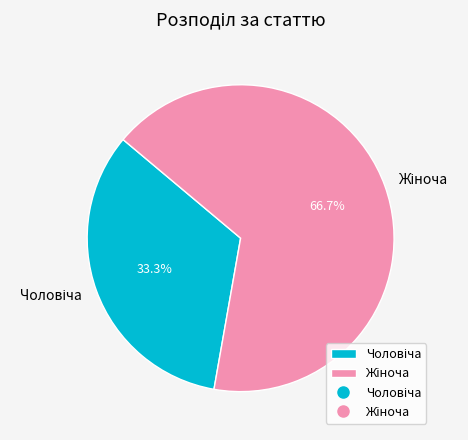

Is there any slice that represents more than half of the pie?

Yes